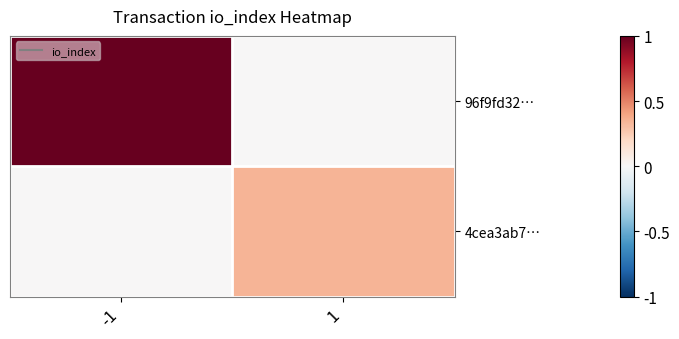

At 1, list the series in order from largest to smallest.

4cea3ab7…, 96f9fd32…